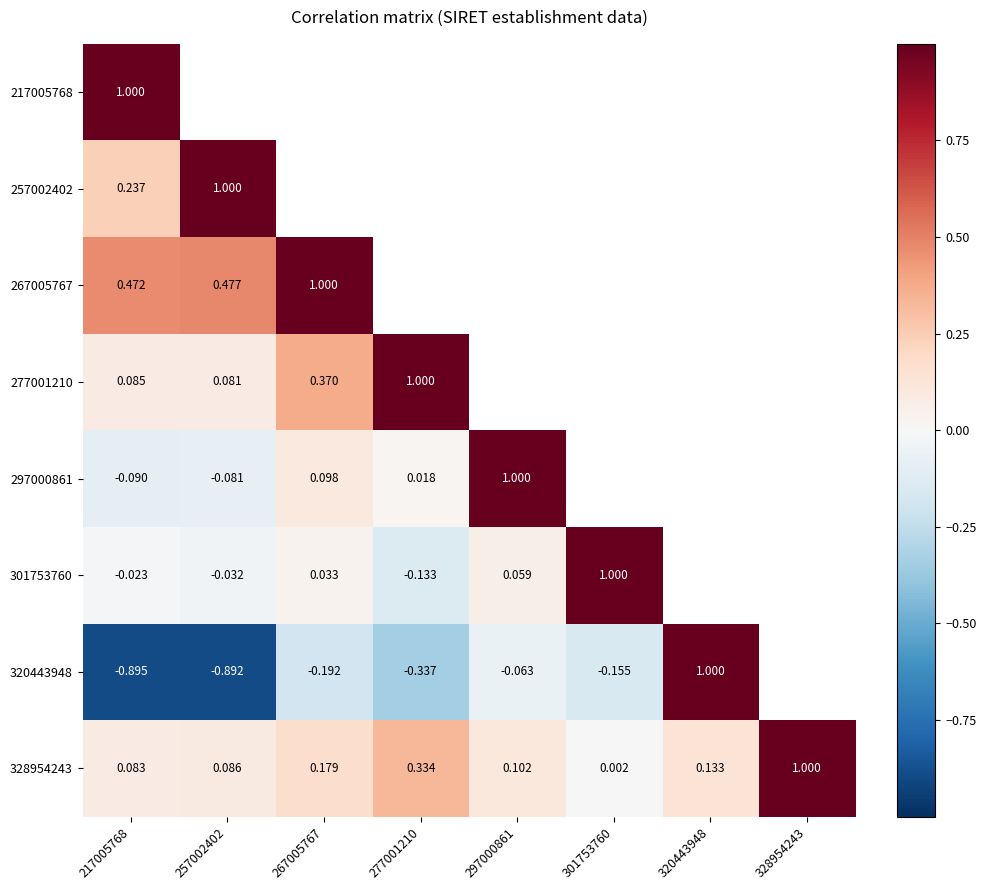

What is the sum of all 217005768 values?

0.9